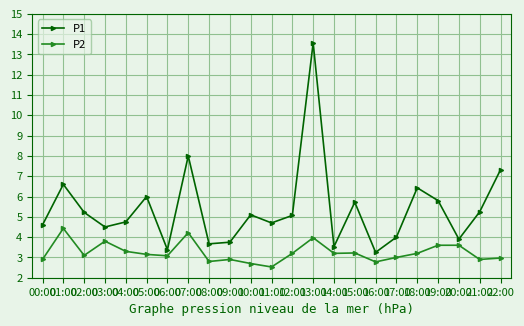

True or false: P1 has a value of 7.7 at 11:00.

False